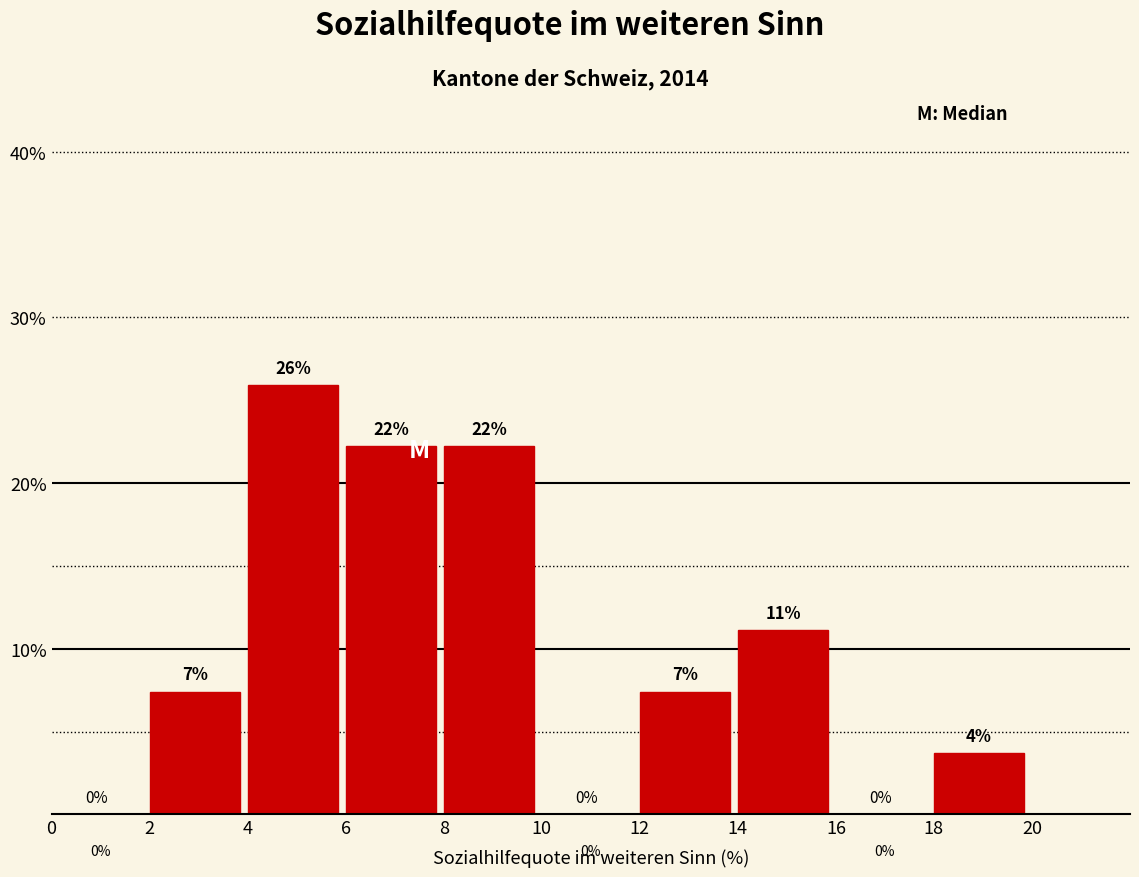

Which range on the x-axis has the tallest bar?

4 to 6